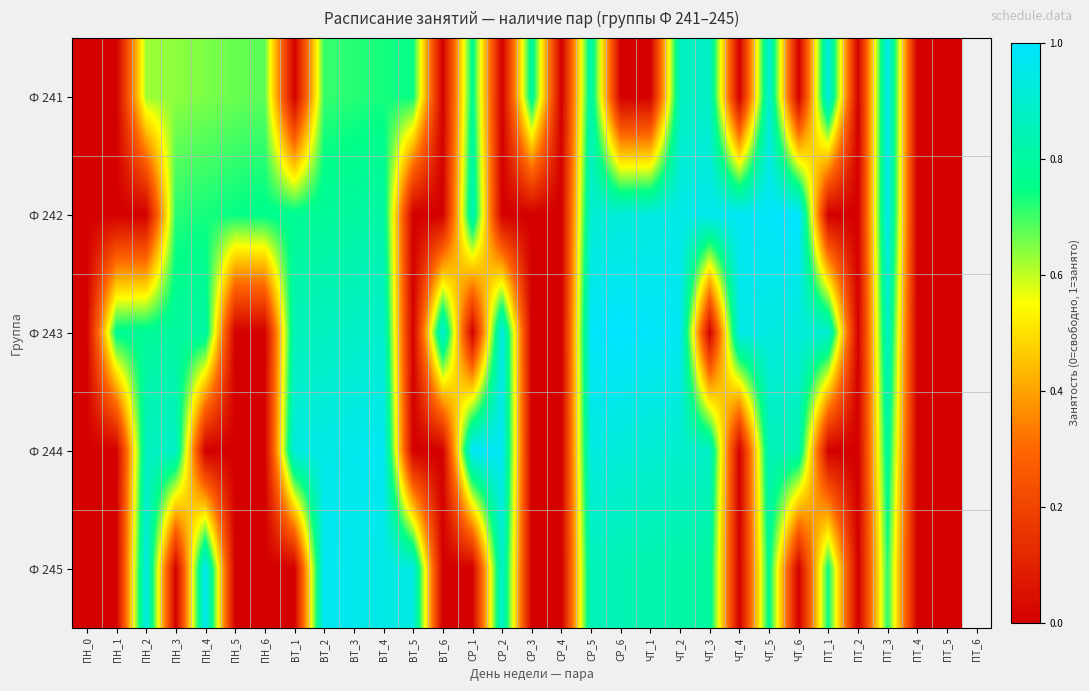

Count the number of data series in this chart.

5